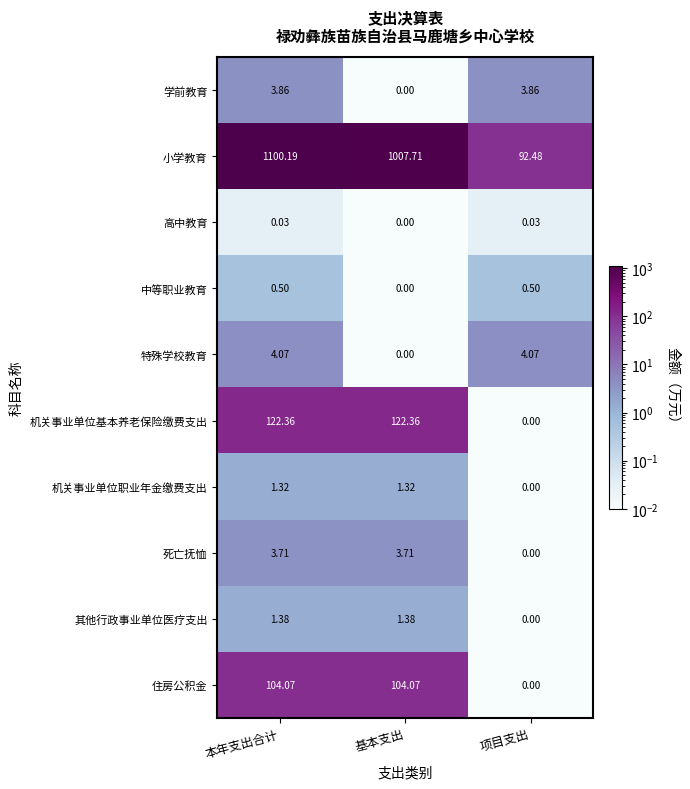

Rank the series by their maximum value, from highest to lowest.

小学教育, 机关事业单位基本养老保险缴费支出, 住房公积金, 特殊学校教育, 学前教育, 死亡抚恤, 其他行政事业单位医疗支出, 机关事业单位职业年金缴费支出, 中等职业教育, 高中教育